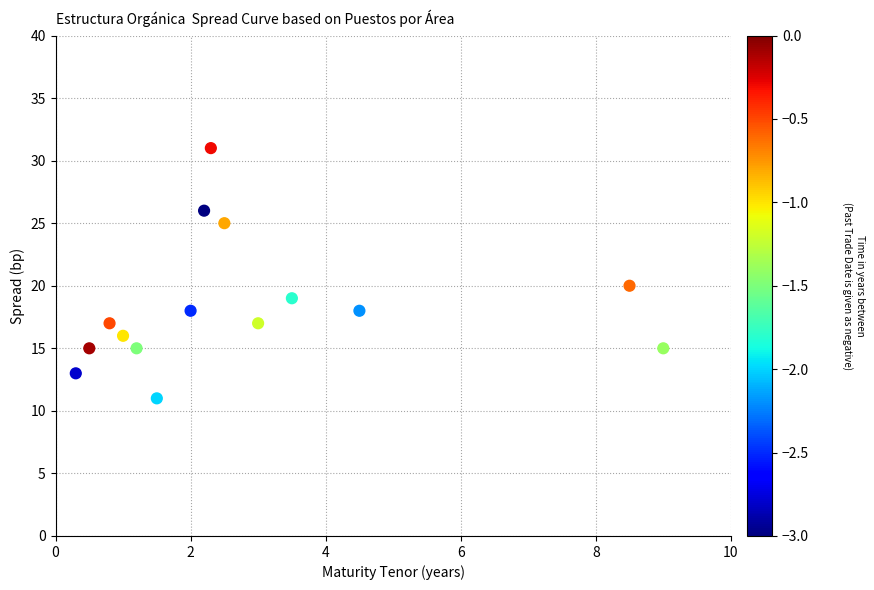

What is the range of Y values (max minus min)?

20